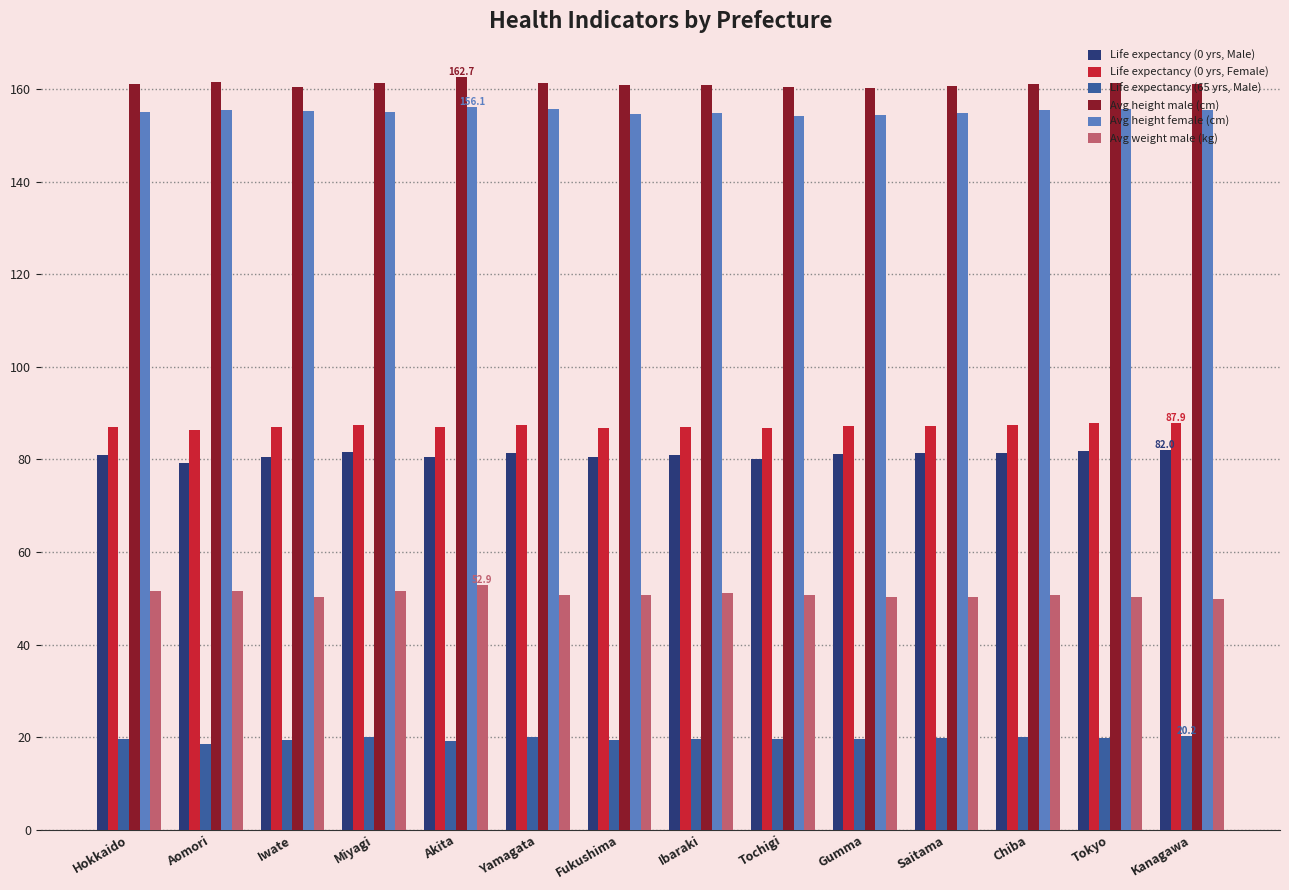

The value of Avg weight male (kg) at Fukushima is 33.8. True or false?

False